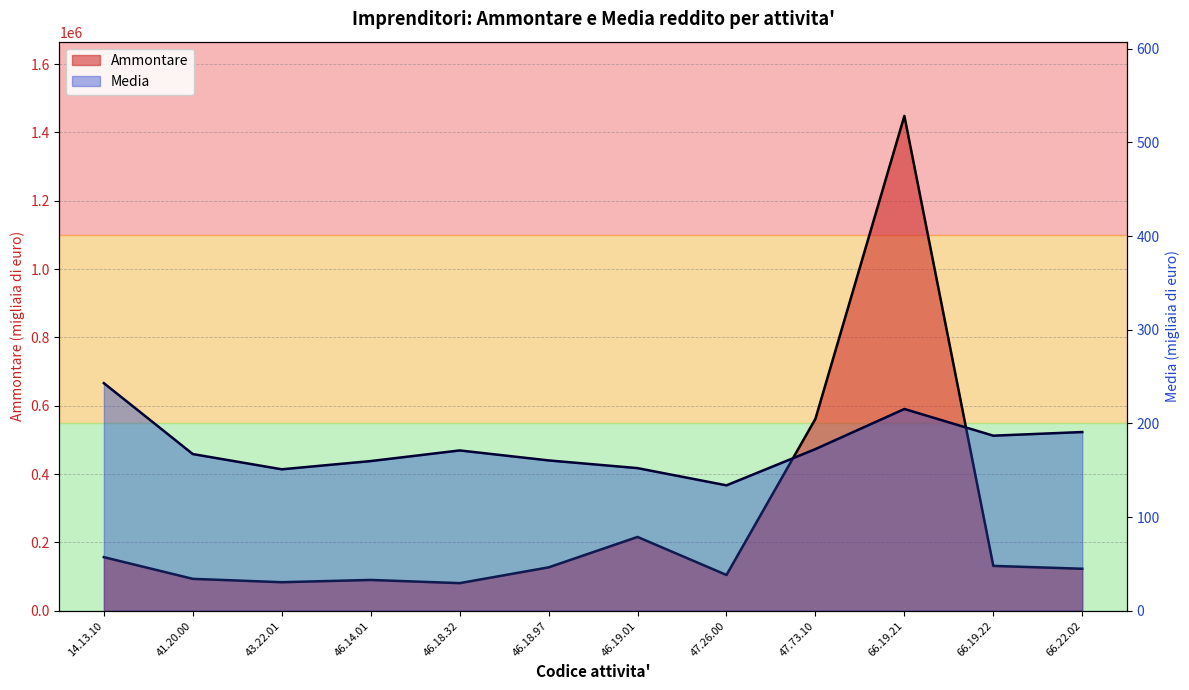

Between 14.13.10 and 41.20.00, which series saw the biggest shift?

row_1